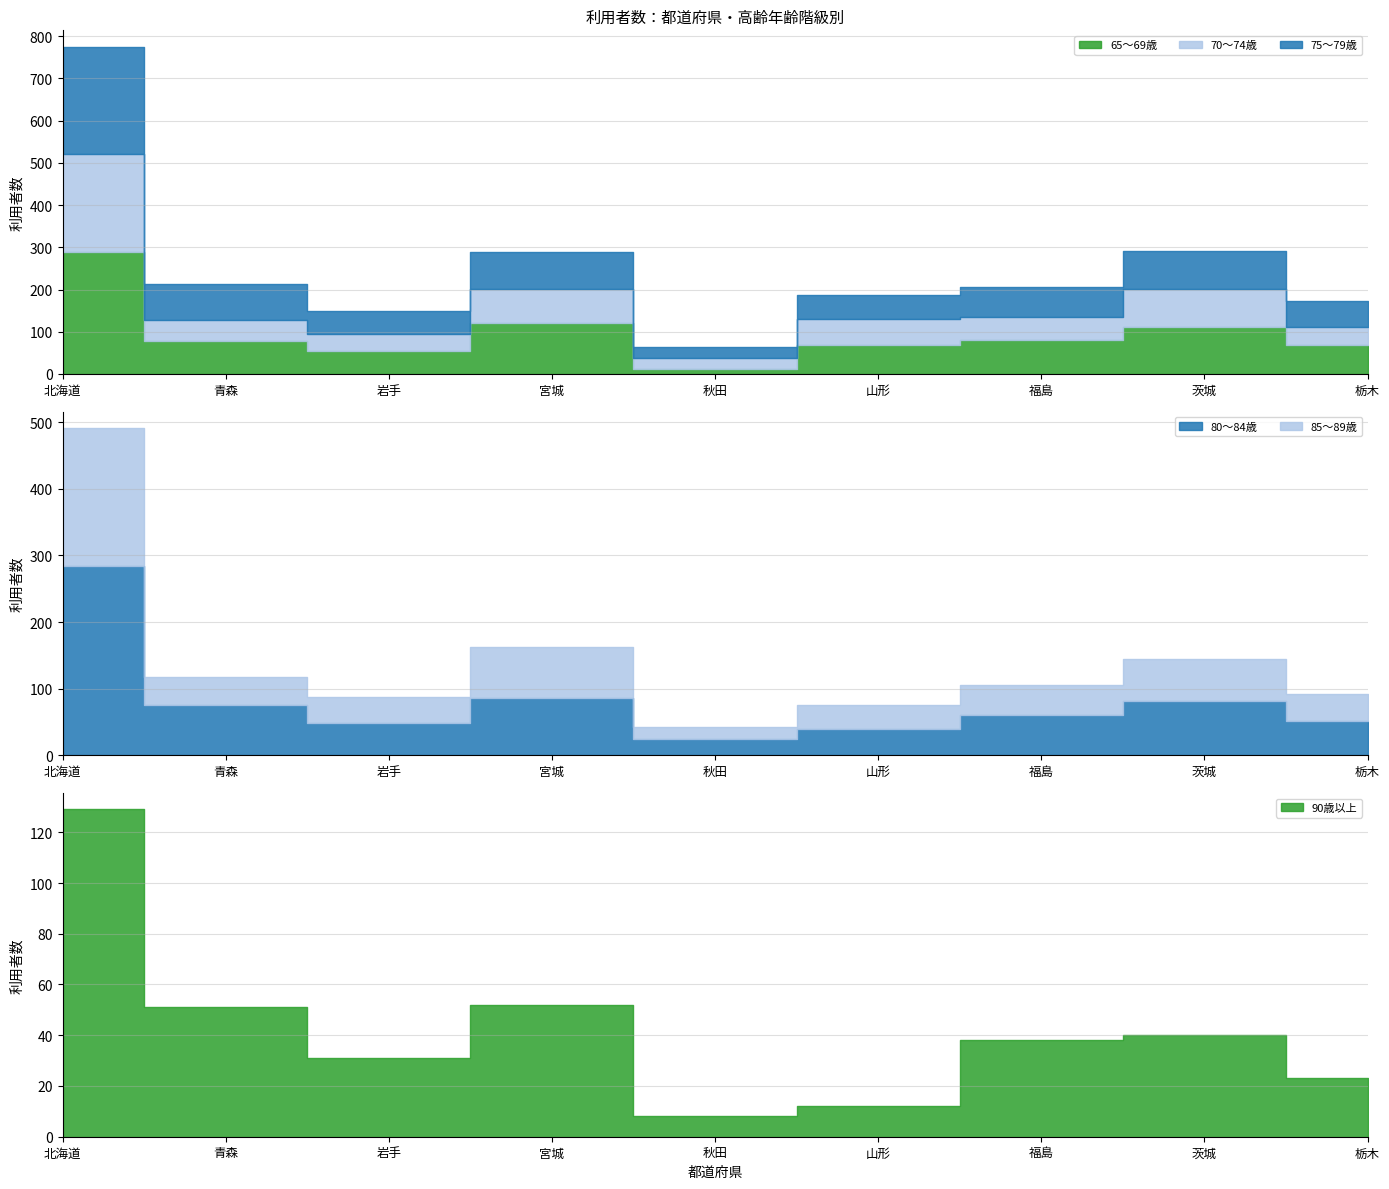

What is the spread (max minus min) of values at 栃木?

46